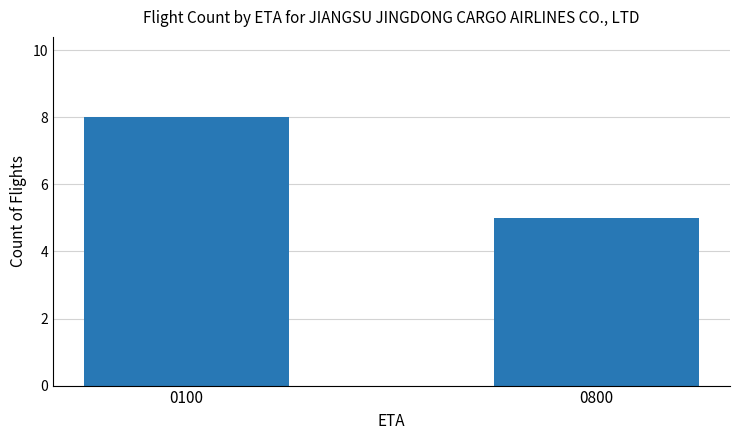

How many categories are shown in the chart?

2